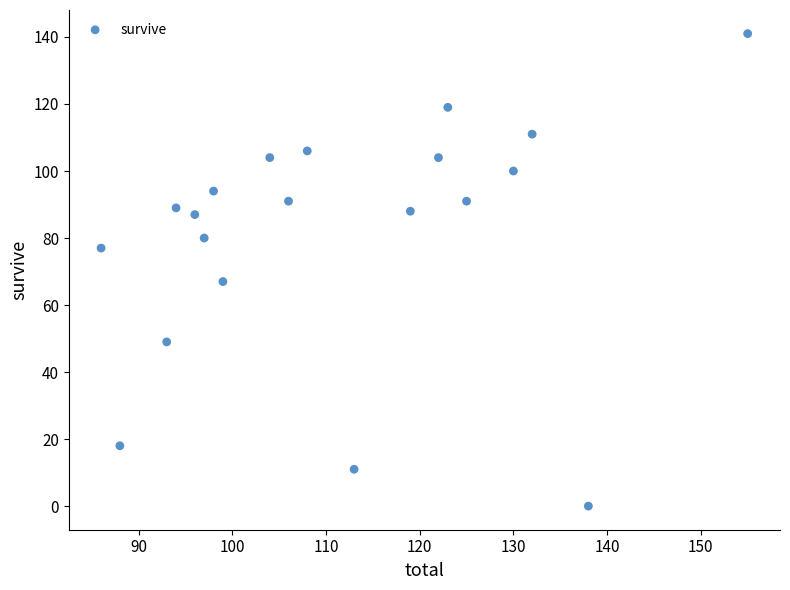

What Y value in the scatter plot is closest to 70?

67